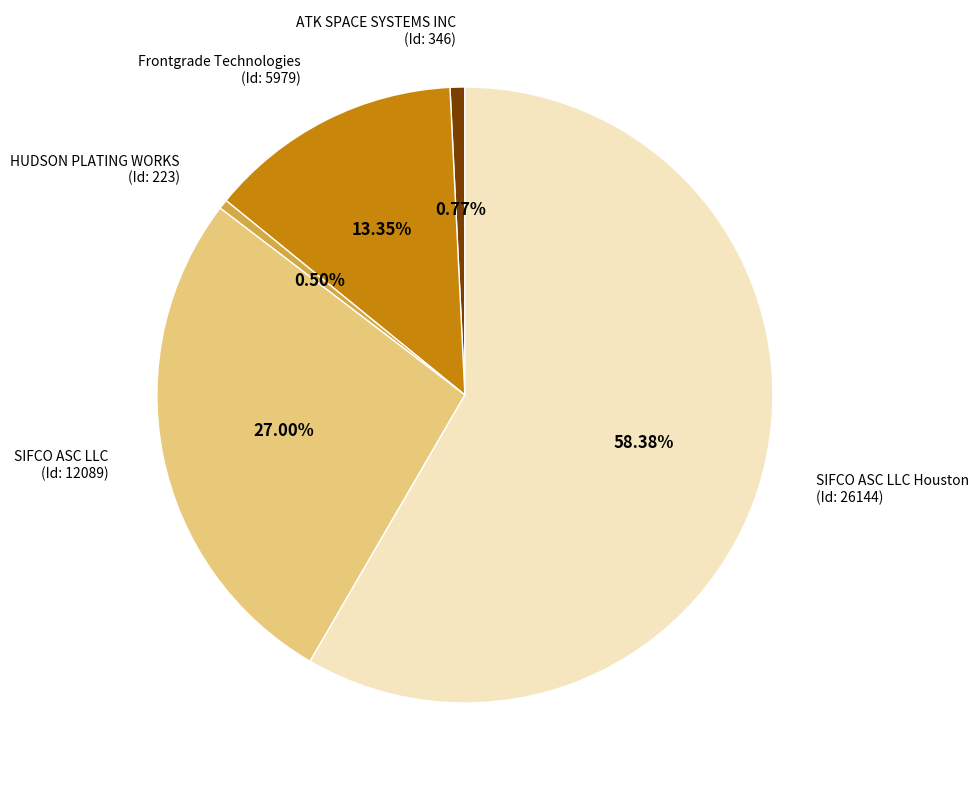

Approximately how many times larger is the value at Frontgrade Technologies (Id: 5979) compared to ATK SPACE SYSTEMS INC (Id: 346)?

17.3